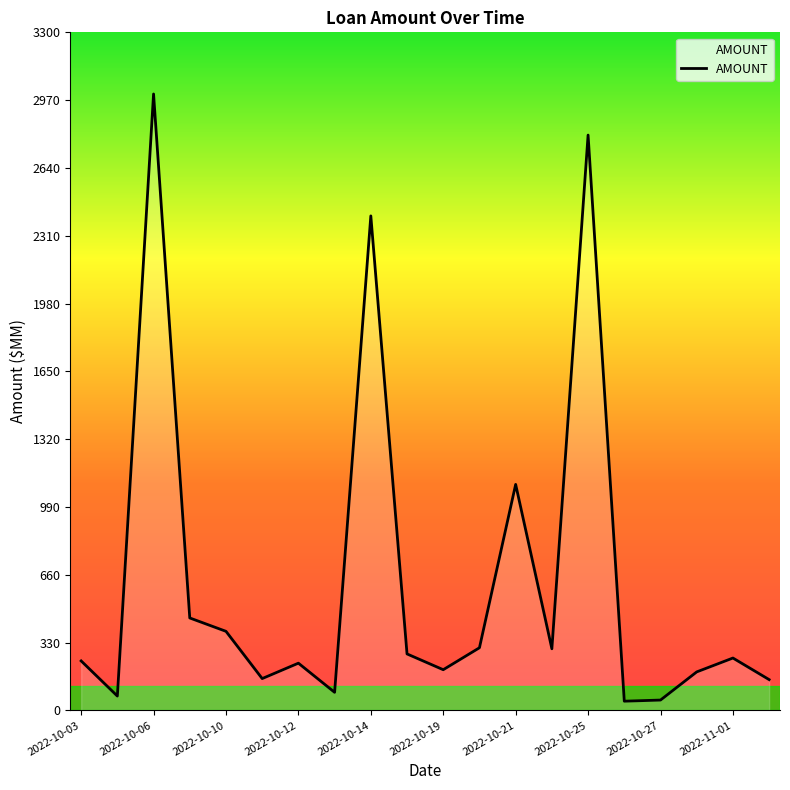

What is the greatest value displayed?

3000.0